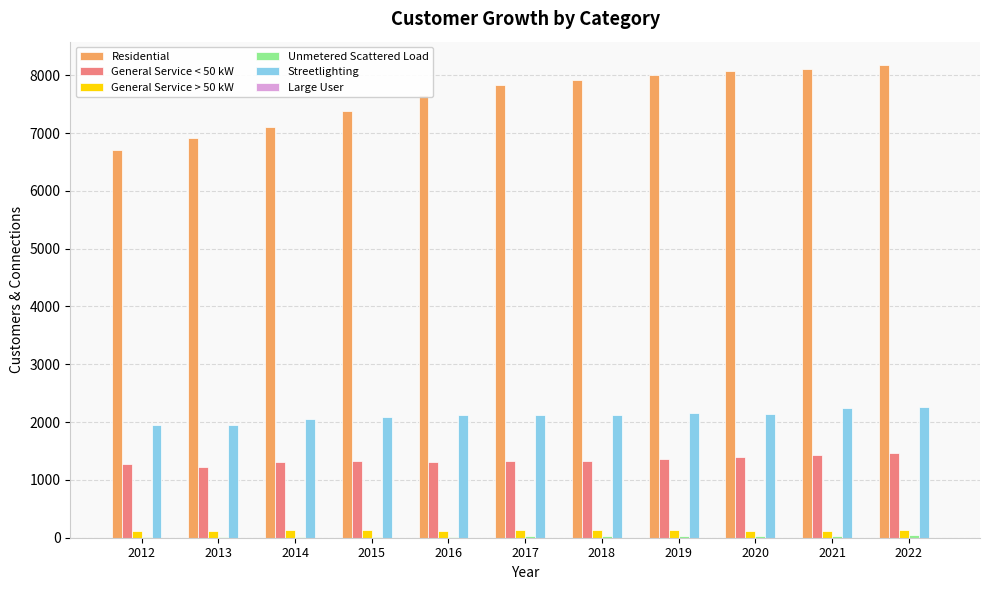

What is the sum of the Residential values at 2012 and 2016?

14371.8